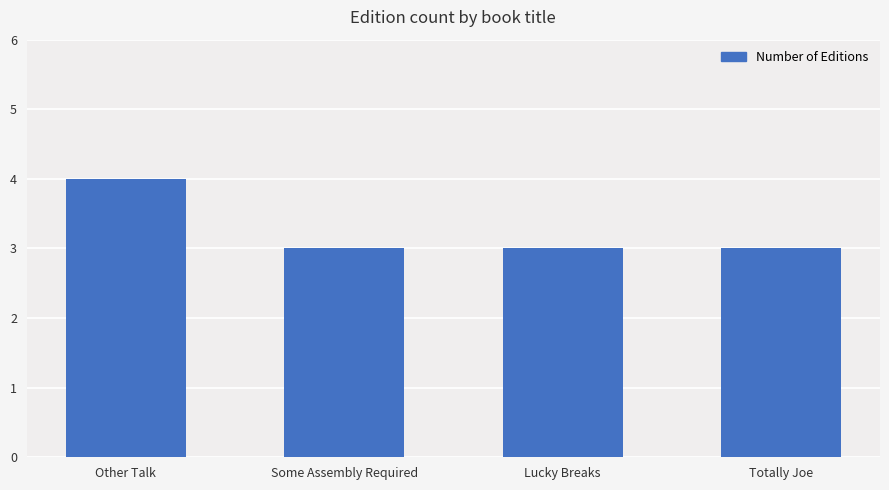

What position from the right is Some Assembly Required?

3